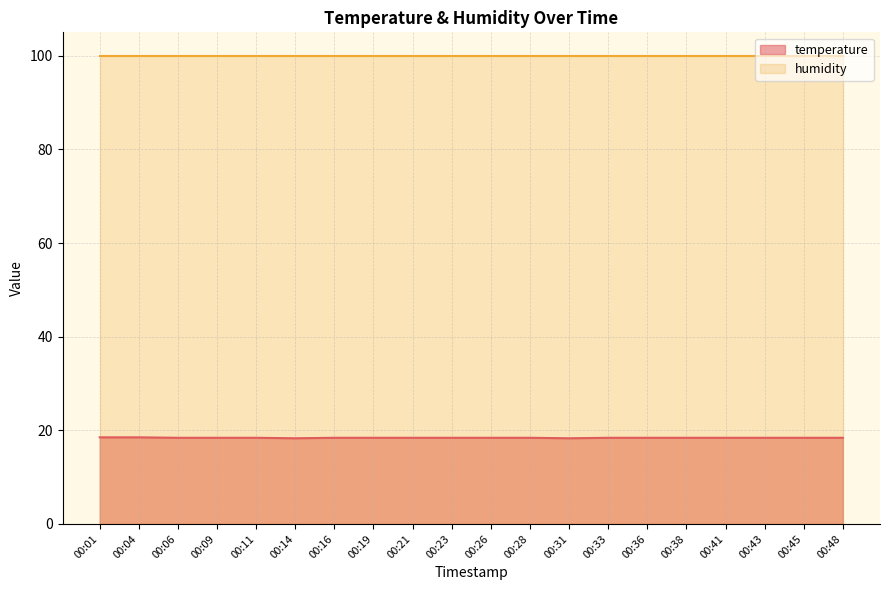

The humidity series shows 48.1 at 00:36. True or false?

False